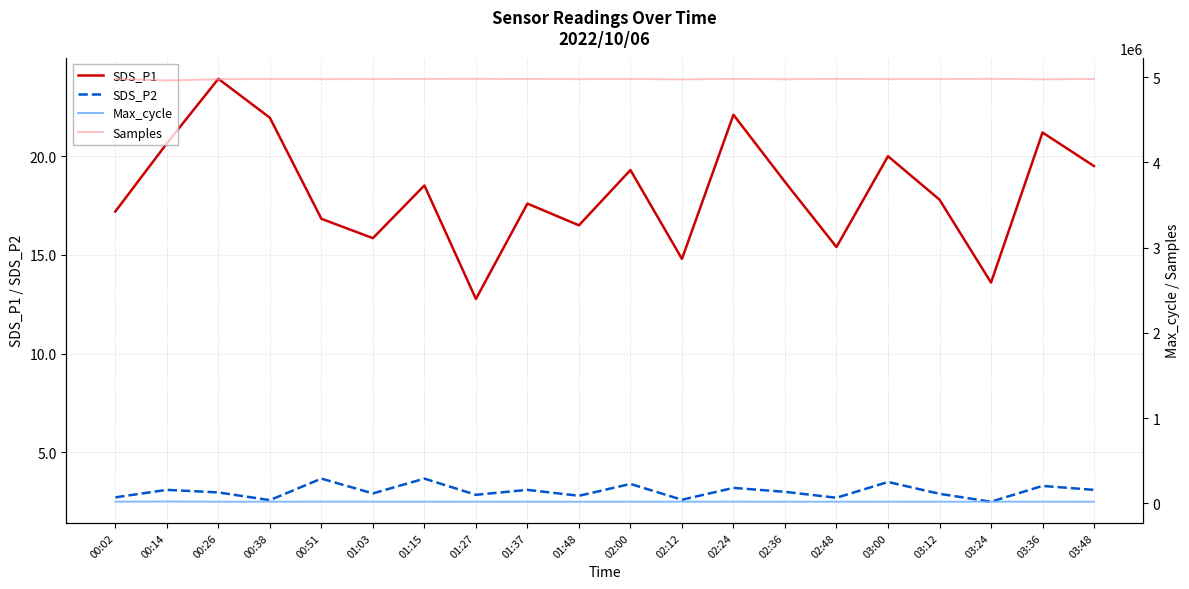

Is it true that Max_cycle equals 31302.7 at 01:15?

False